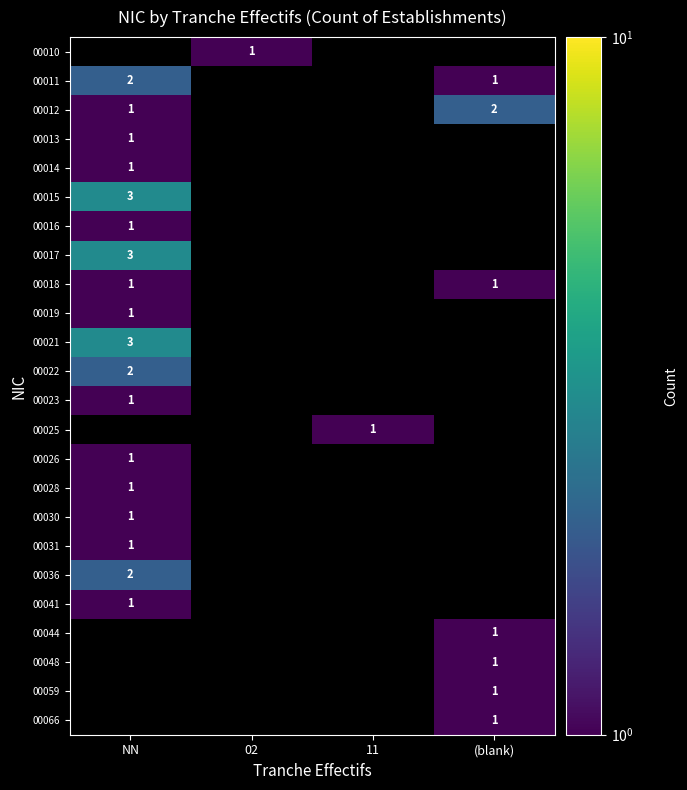

True or false: 00012 has a value of 2 at (blank).

True